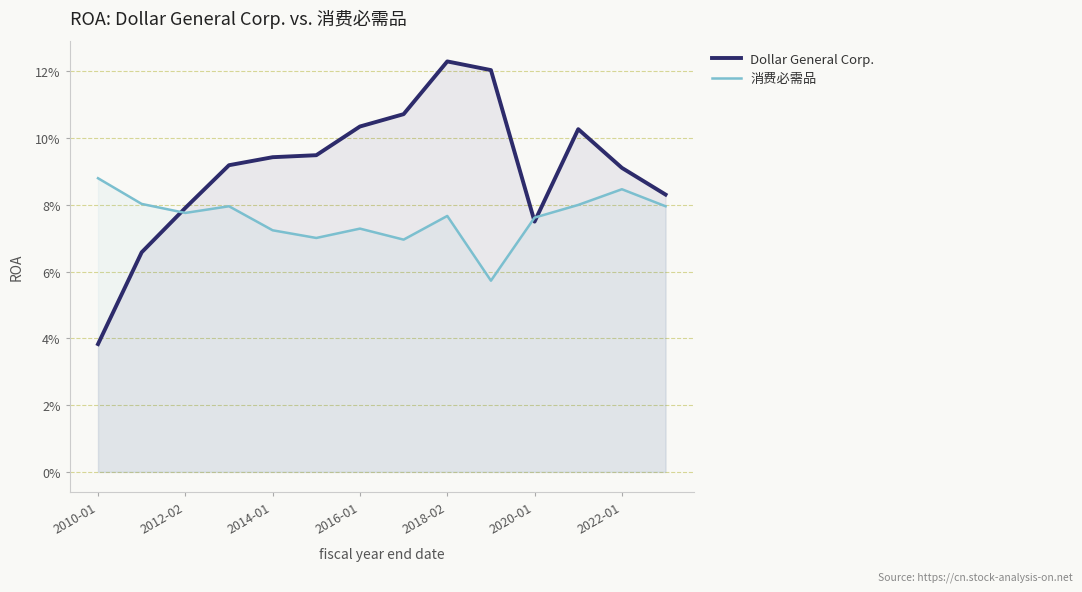

Is the value of 消费必需品 at 12 greater than the value of Dollar General Corp. at 7?

No